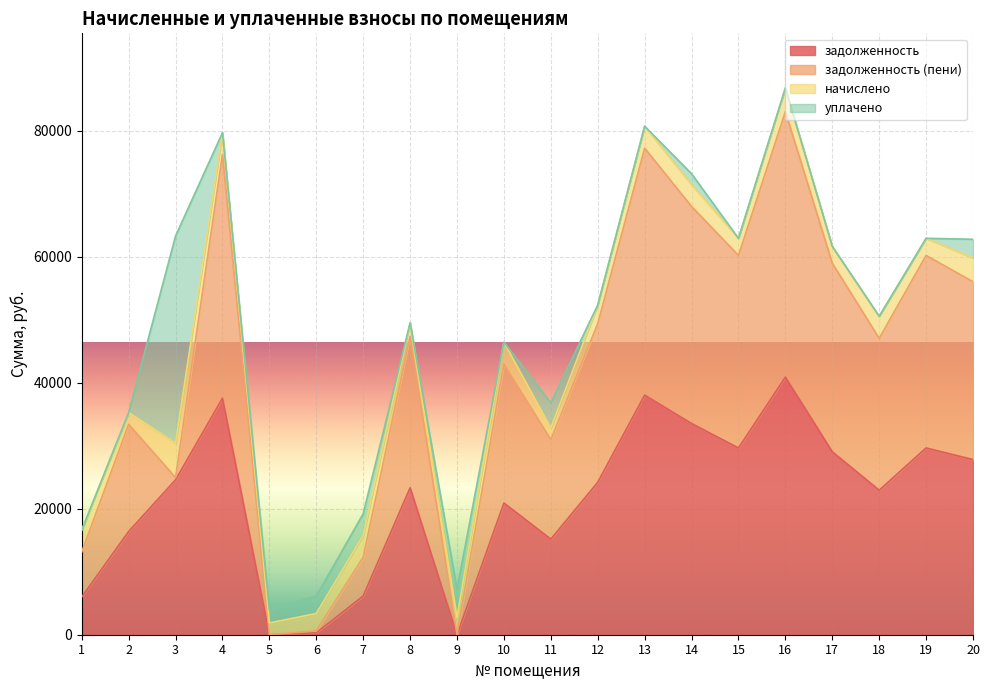

True or false: задолженность and задолженность (пени) cross at least once.

False